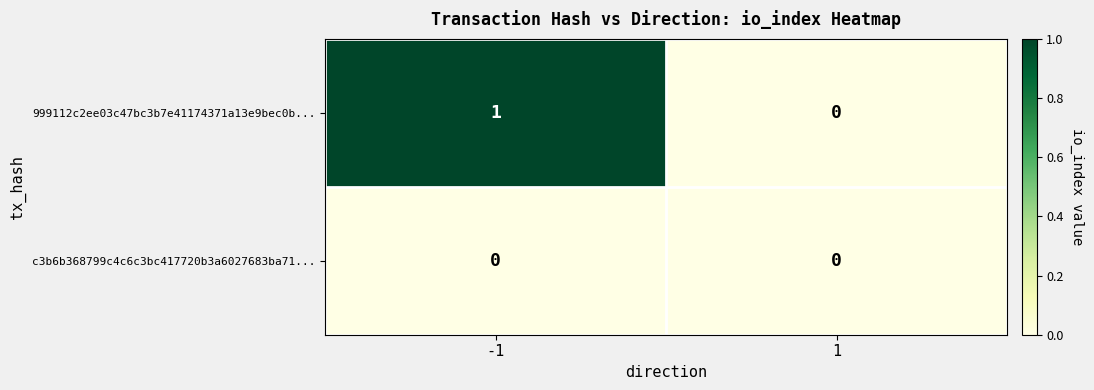

Which series changed the most between -1 and 1?

999112c2ee03c47bc3b7e41174371a13e9bec0b...